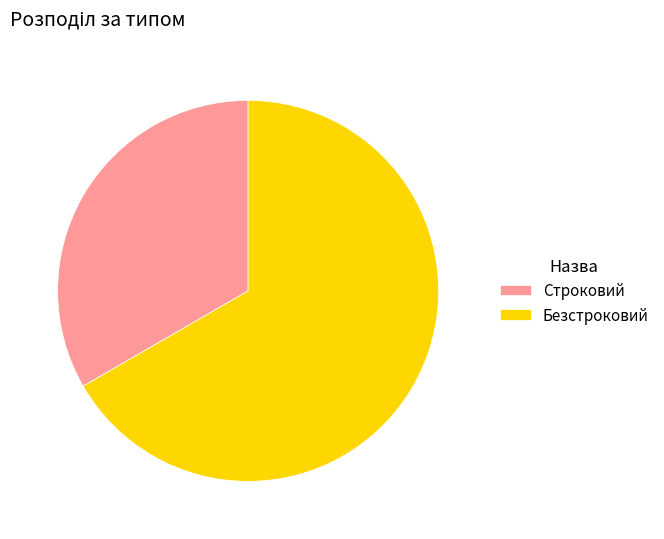

Combined, do Безстроковий and Строковий account for over 50%?

Yes